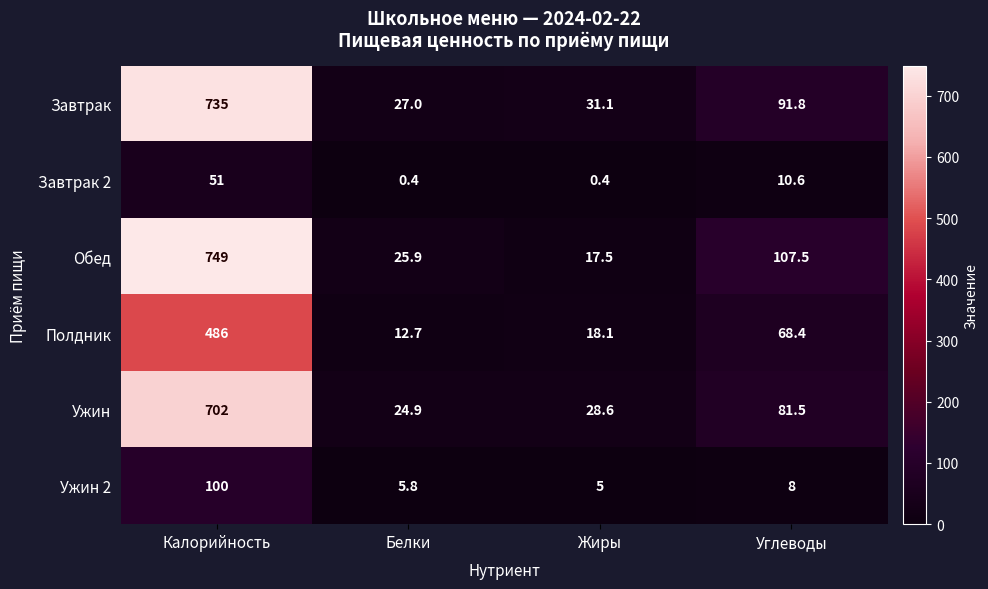

What is the smallest value displayed?

0.4